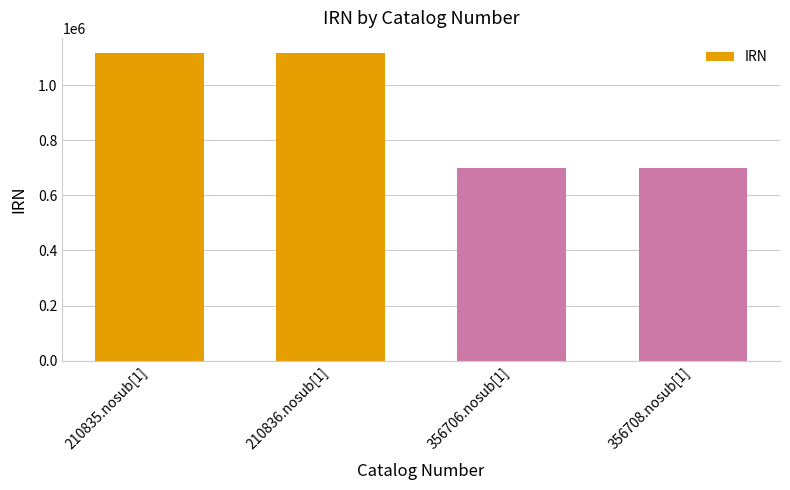

At which label is the value closest to 907960?

356708.nosub[1]